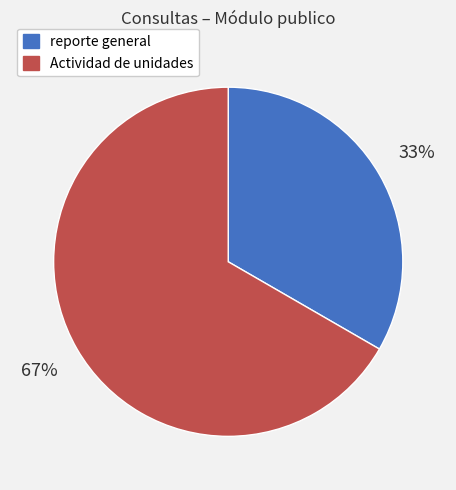

Does any single category account for the majority?

Yes